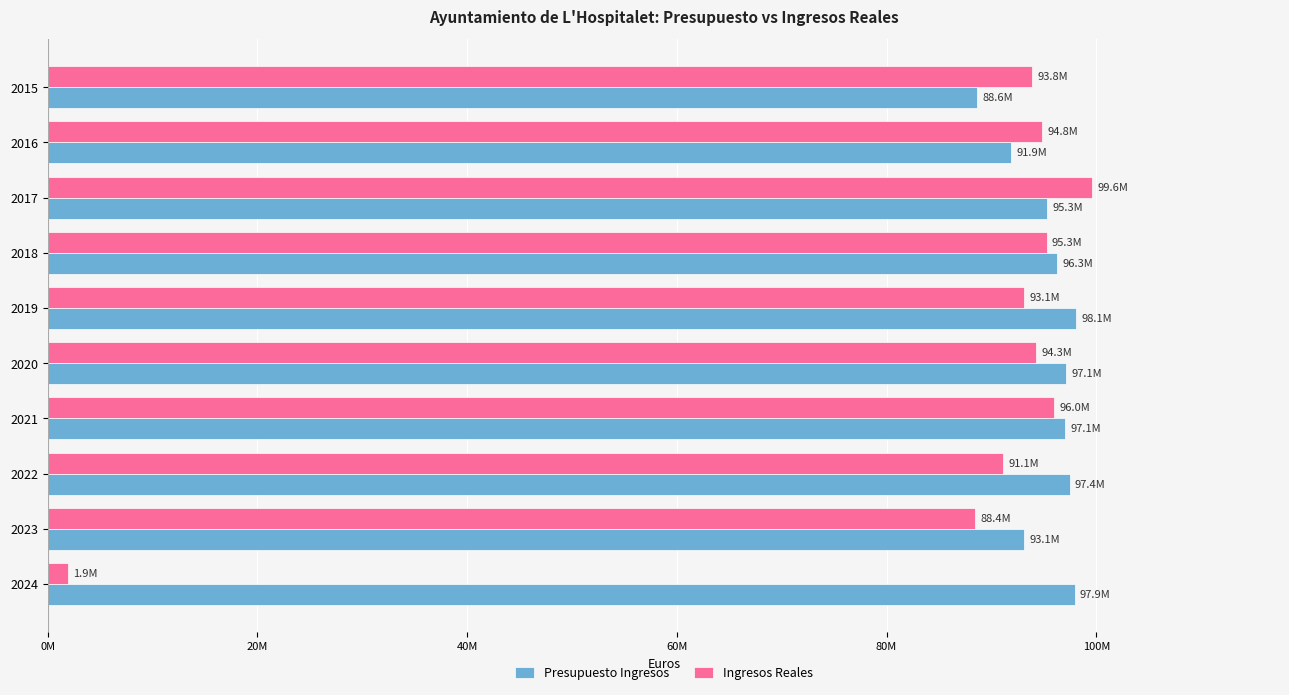

What are all the series names shown in the legend?

Presupuesto Ingresos, Ingresos Reales